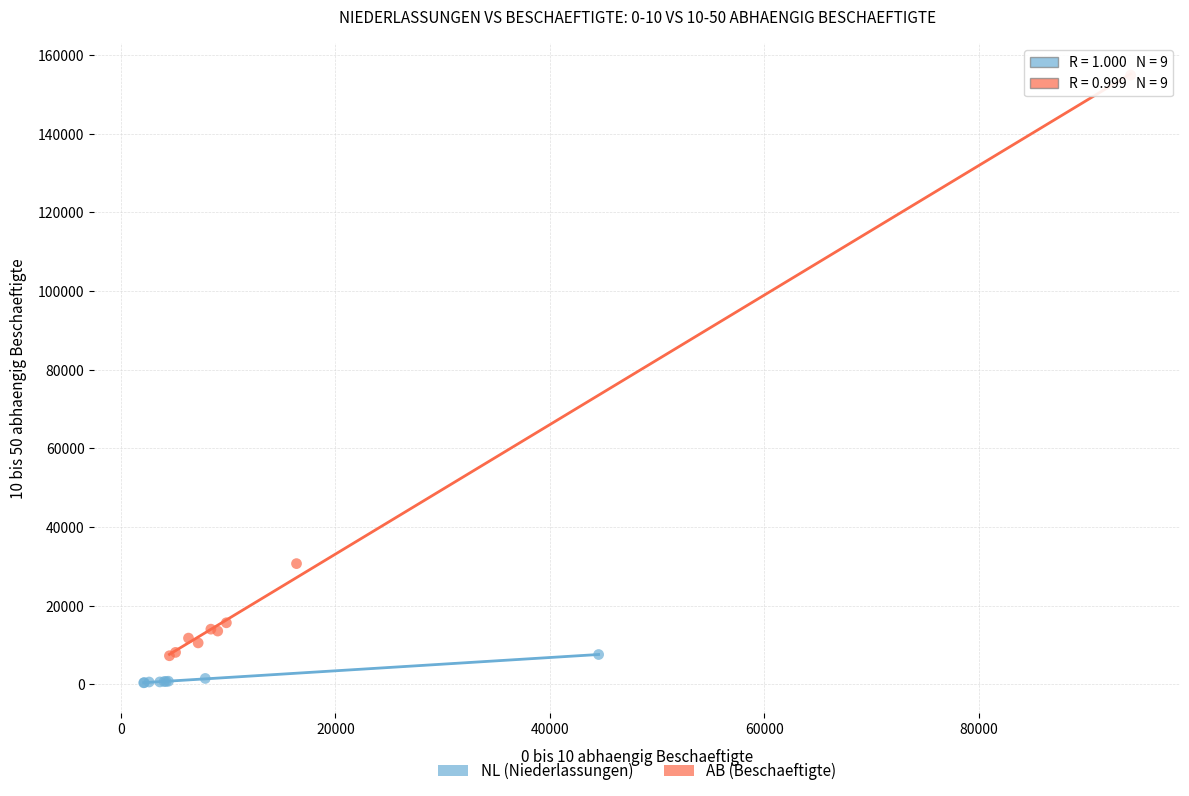

Which series reaches the maximum Y coordinate?

AB (Beschaeftigte)